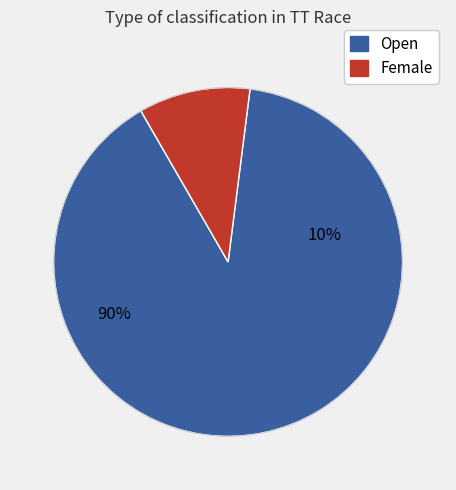

What percentage do Female and Open together represent?

100.0%